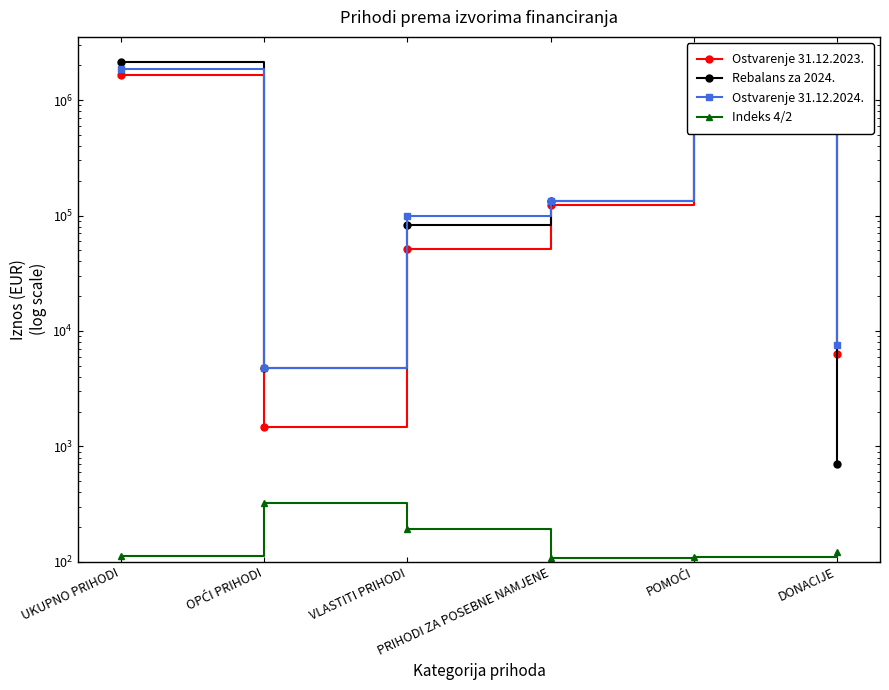

At which label is Ostvarenje 31.12.2023. closest to 831425?

POMOĆI